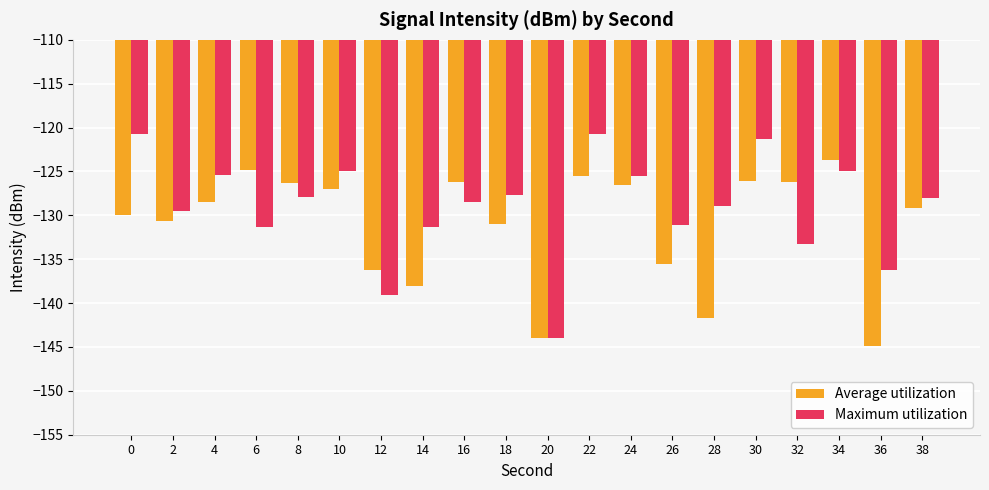

What is the difference between the highest and lowest values at 36?

8.6